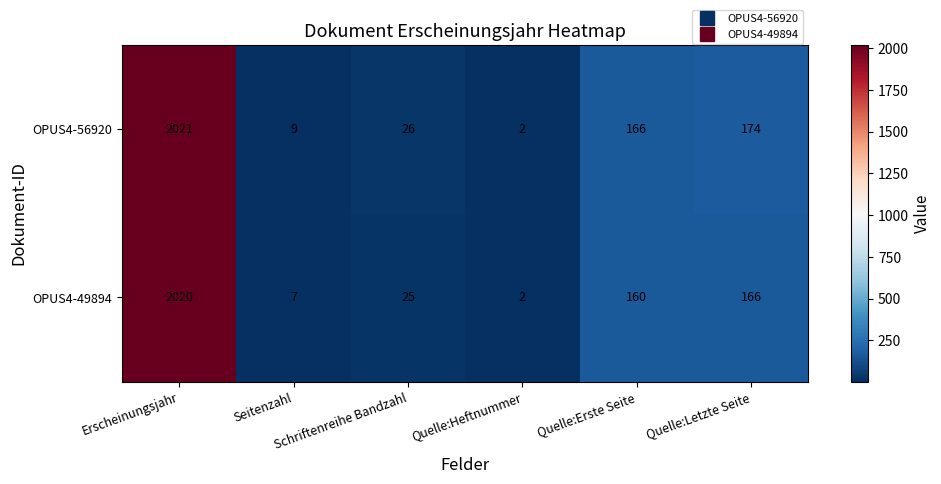

How many series are shown in this chart?

2